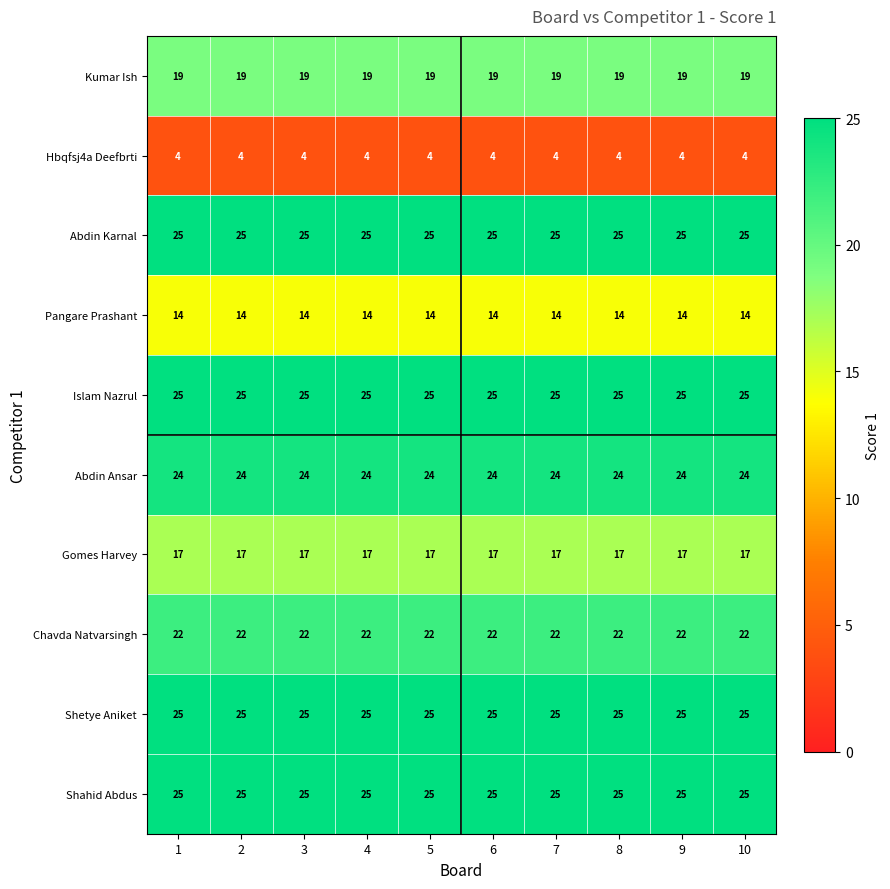

At how many categories does at least one series exceed 7?

10